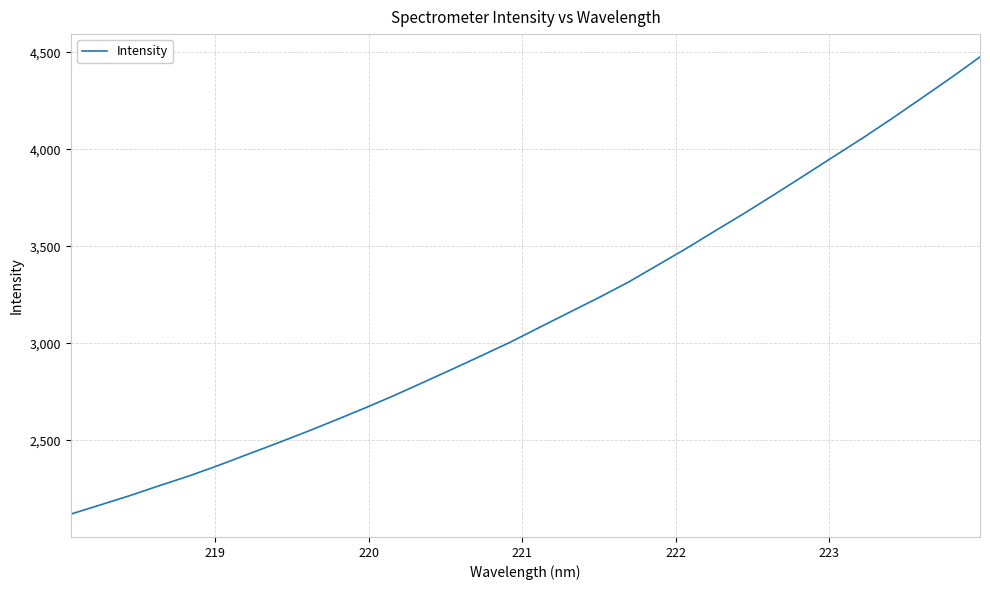

What is the difference between the maximum and second lowest values?

2309.5